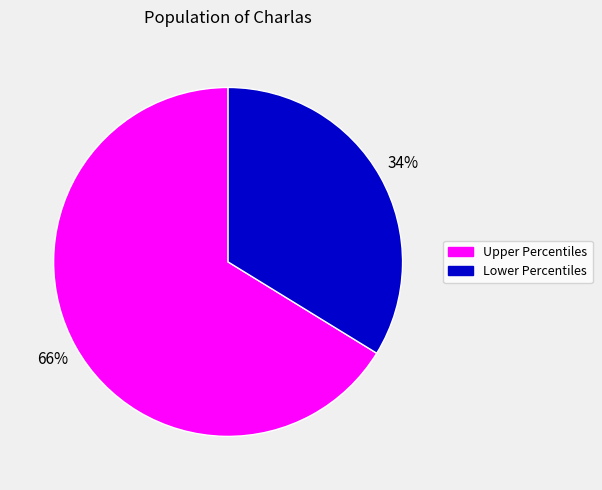

Is there any slice that represents more than half of the pie?

Yes